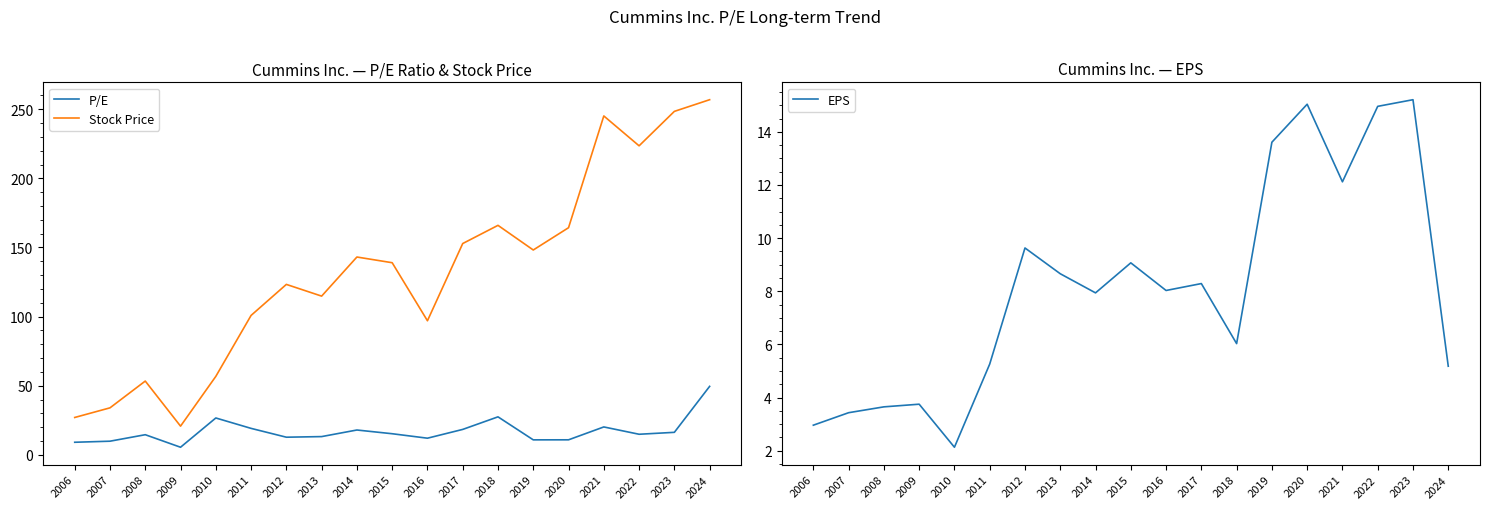

True or false: Stock Price and EPS cross at least once.

False